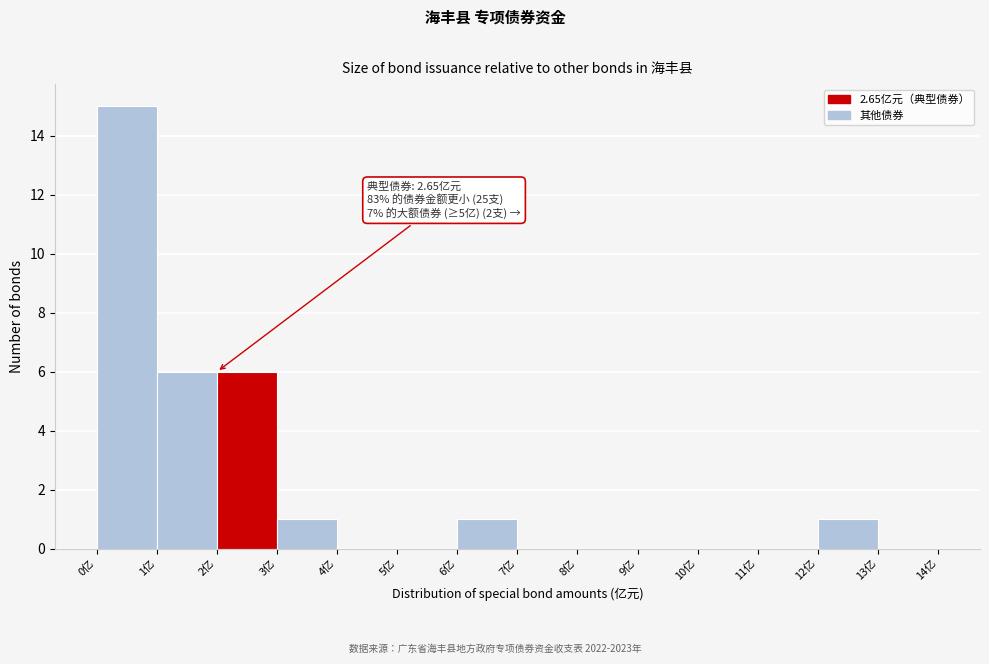

Over which range of the x-axis is the bar tallest?

0 to 1